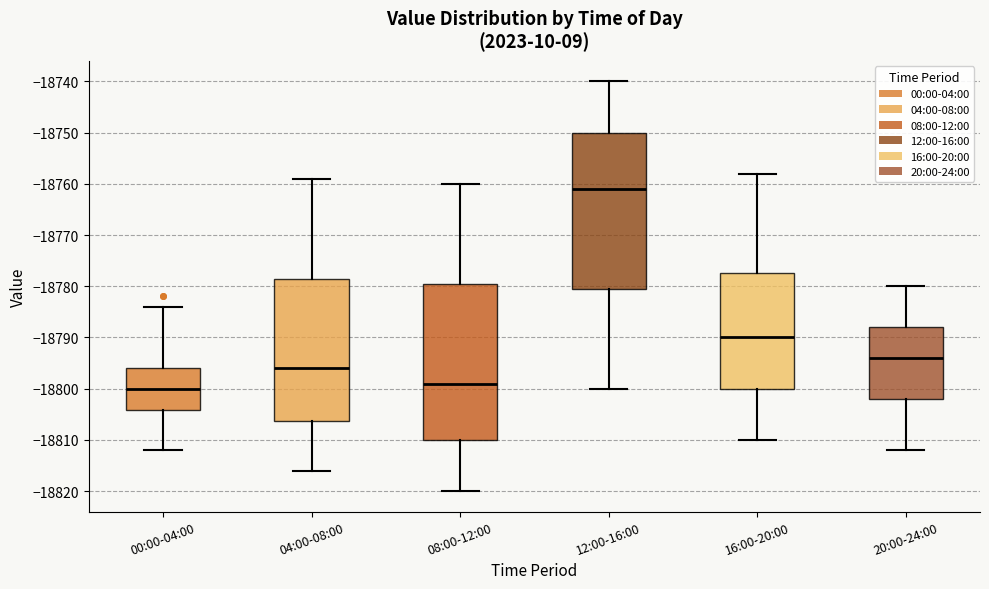

Which box's median line is the highest?

12:00-16:00